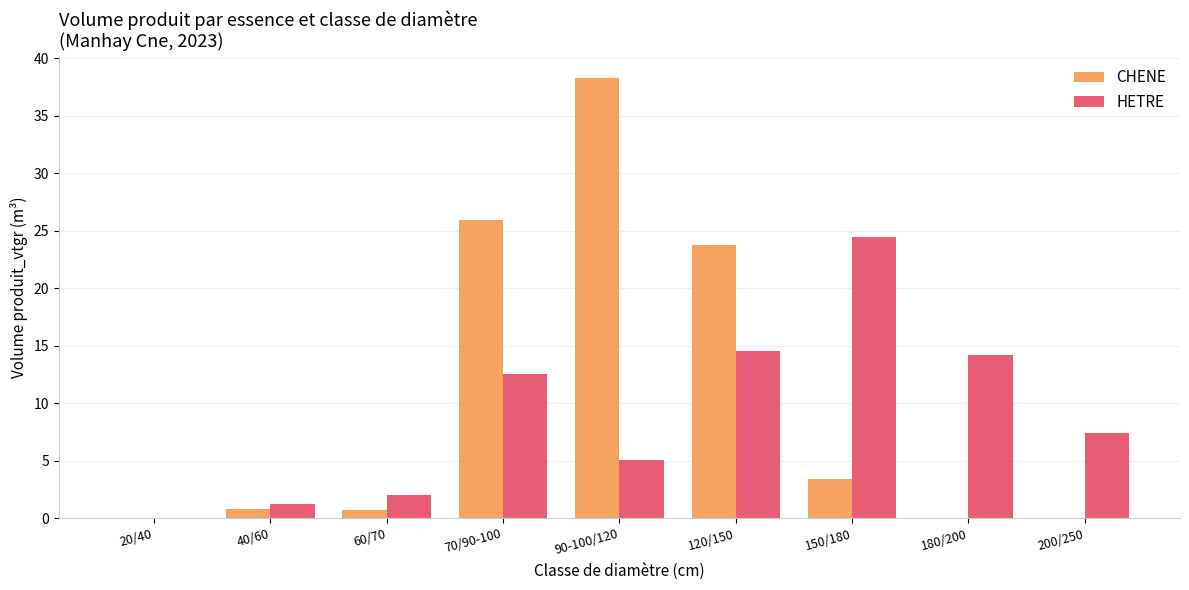

At which category is the sum across all series the highest?

90-100/120